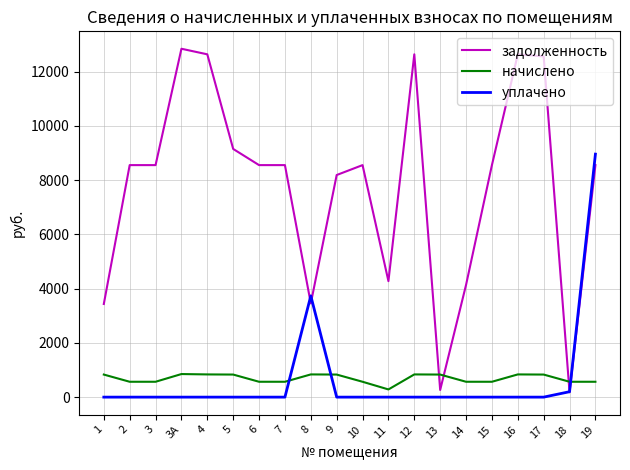

Does the chart display data point markers on the line(s)?

No